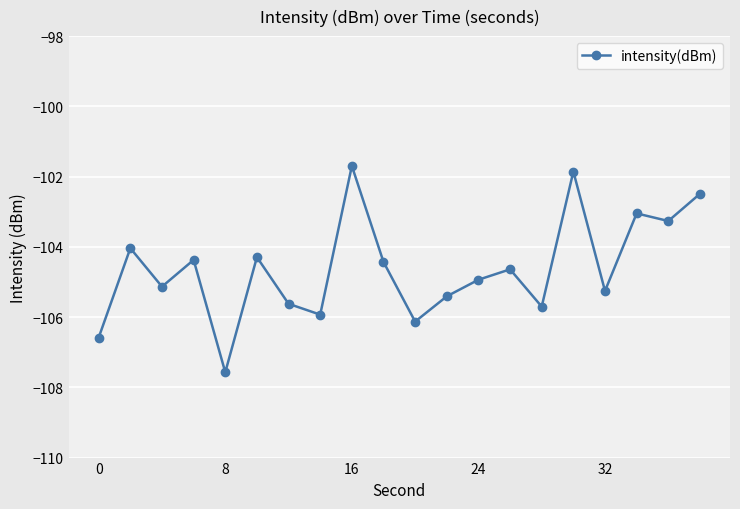

What is the difference between the maximum and minimum values?

5.9